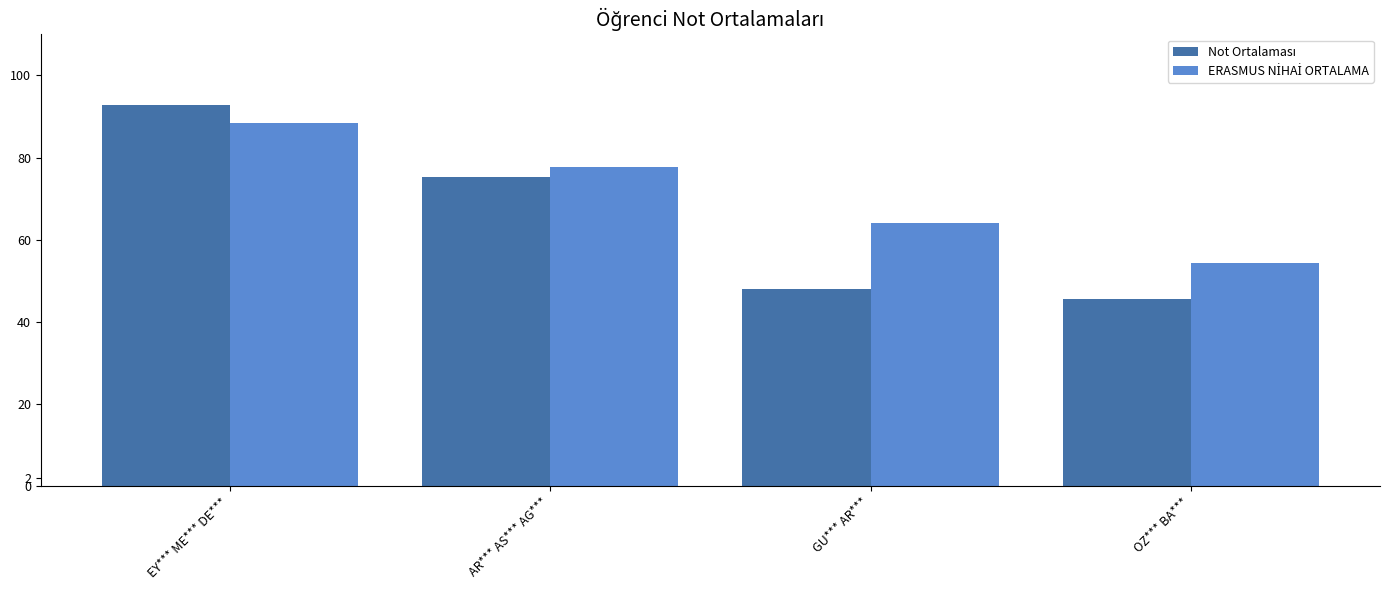

At which category is the sum across all series the highest?

EY*** ME*** DE***